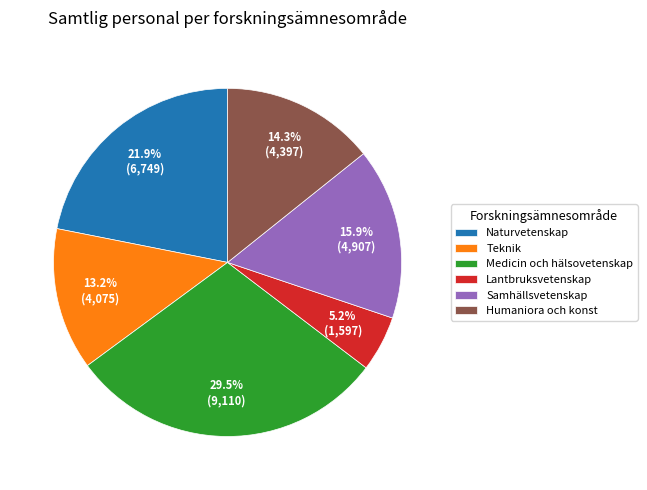

To the nearest percent, what percentage of the pie is Samhällsvetenskap?

16%